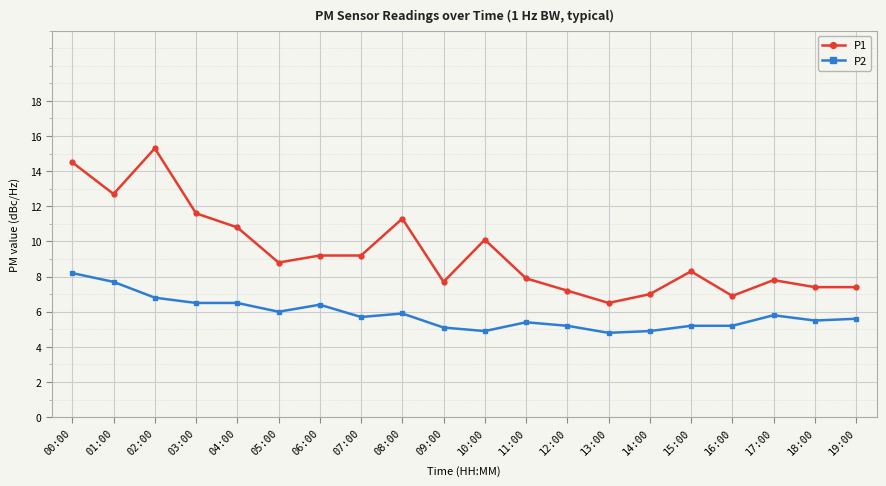

Reading left to right, extract all data points from this chart.

P1: 14.5	12.7	15.3	11.6	10.8	8.8	9.2	9.2	11.3	7.7	10.1	7.9	7.2	6.5	7.0	8.3	6.9	7.8	7.4	7.4
P2: 8.2	7.7	6.8	6.5	6.5	6.0	6.4	5.7	5.9	5.1	4.9	5.4	5.2	4.8	4.9	5.2	5.2	5.8	5.5	5.6